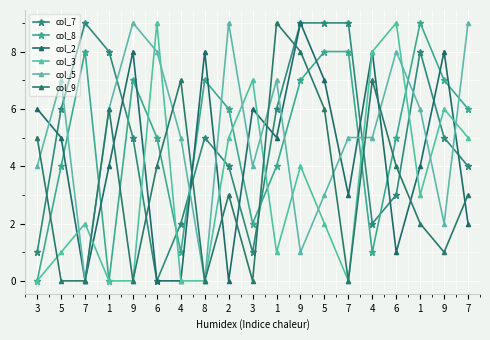

Count the number of data series in this chart.

6